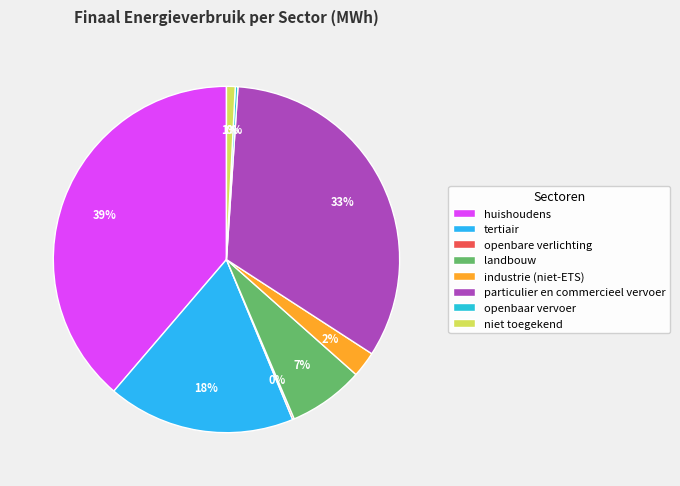

Between openbare verlichting and landbouw, which is larger?

landbouw